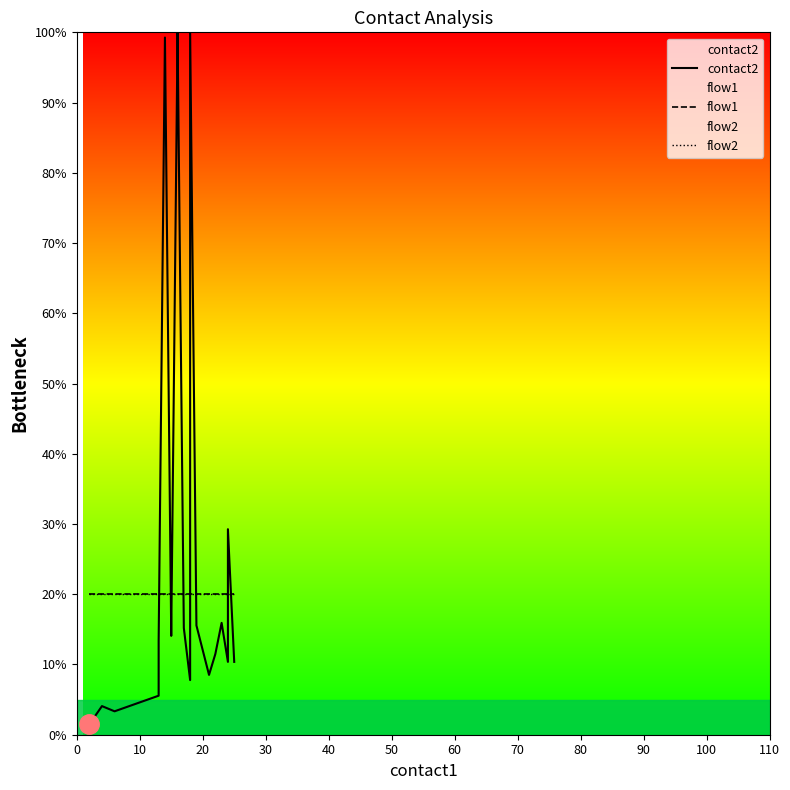

What is the minimum value for flow2?

20.0